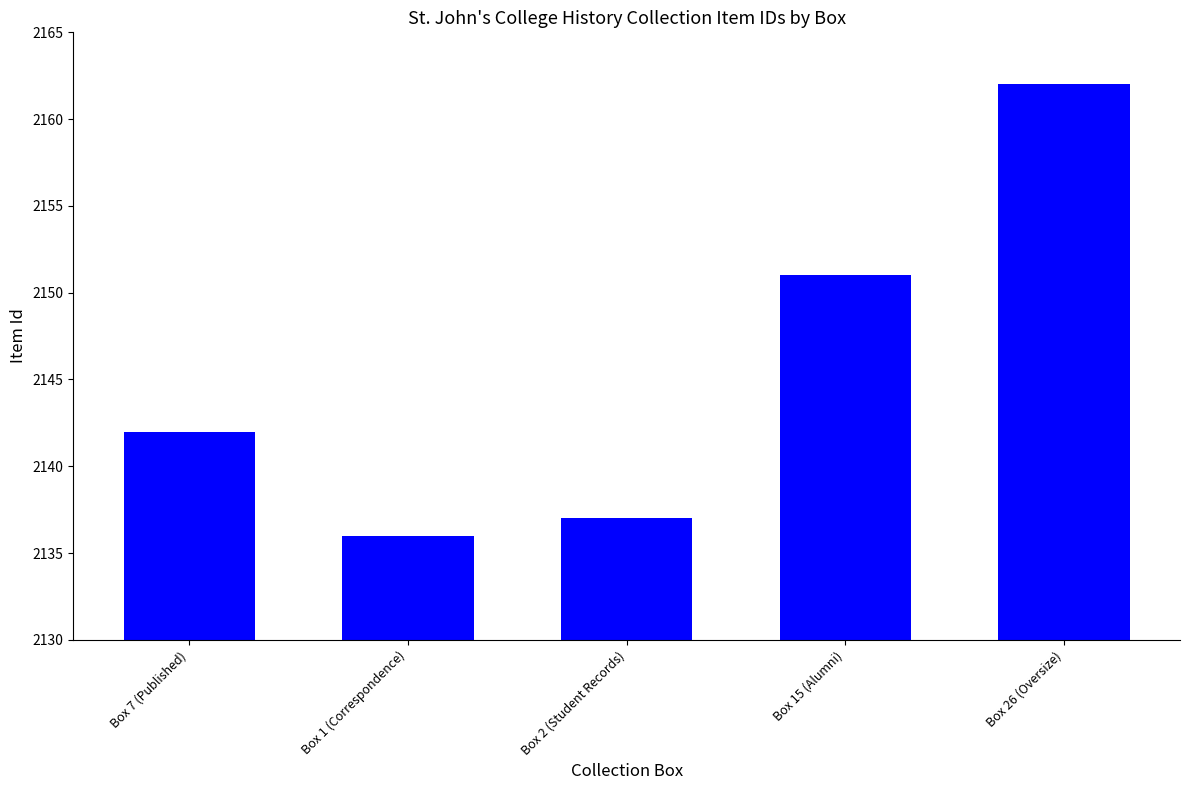

Rank the categories by value from highest to lowest.

Box 26 (Oversize), Box 15 (Alumni), Box 7 (Published), Box 2 (Student Records), Box 1 (Correspondence)